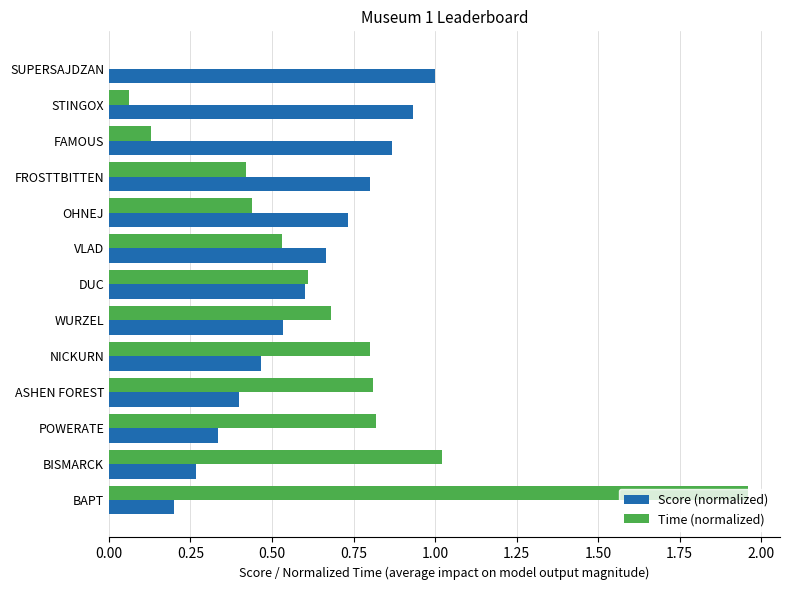

How many distinct data groups are displayed?

2